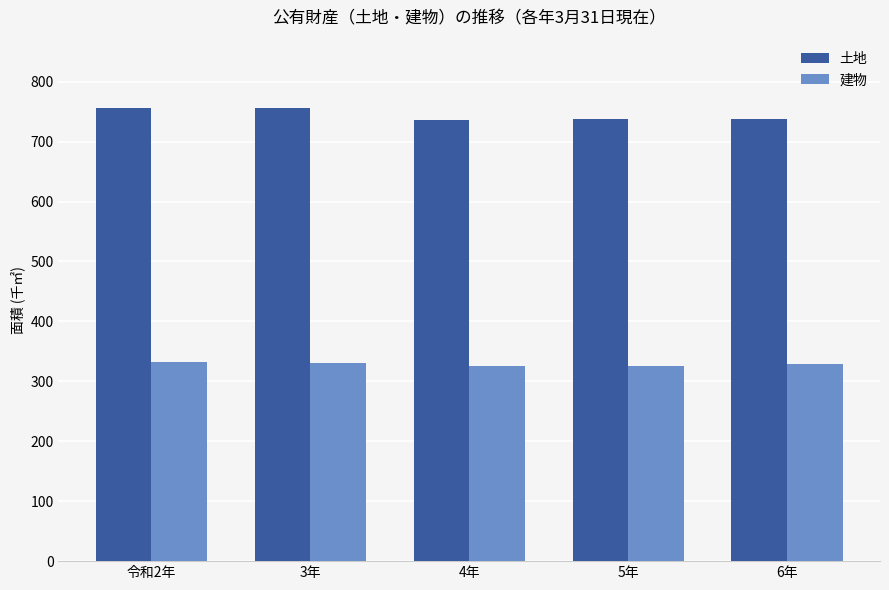

What is the maximum value shown in the chart?

756.6